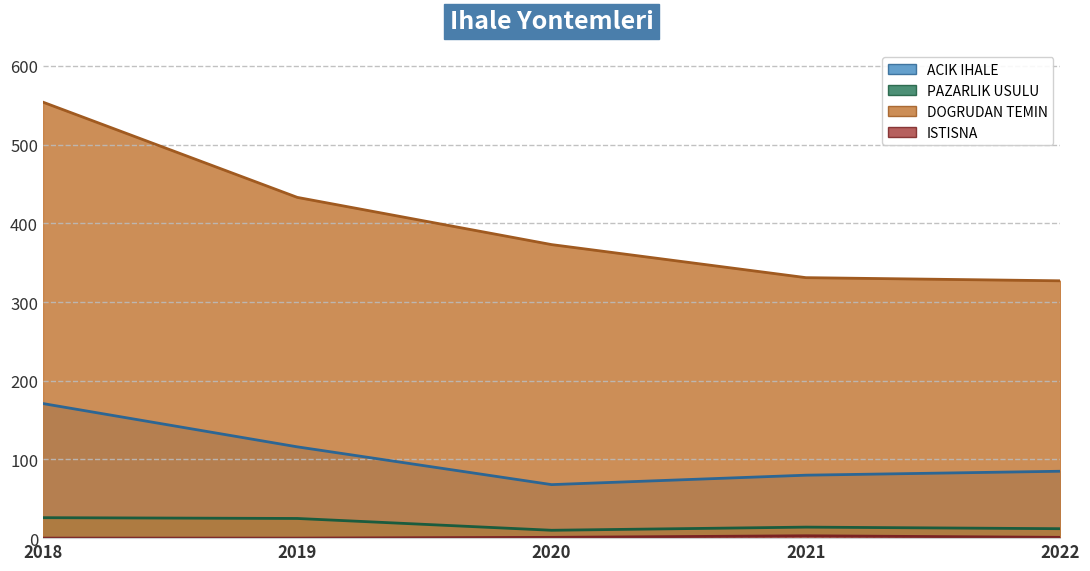

At which label does ISTISNA first exceed 1?

2021